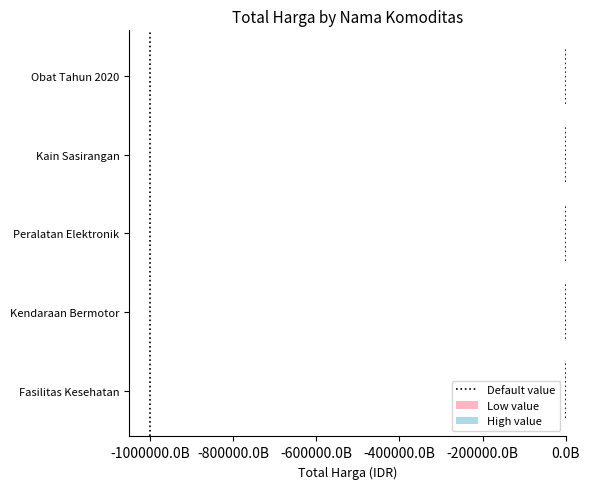

Which series changed the most between Kendaraan Bermotor and Peralatan Elektronik?

High value